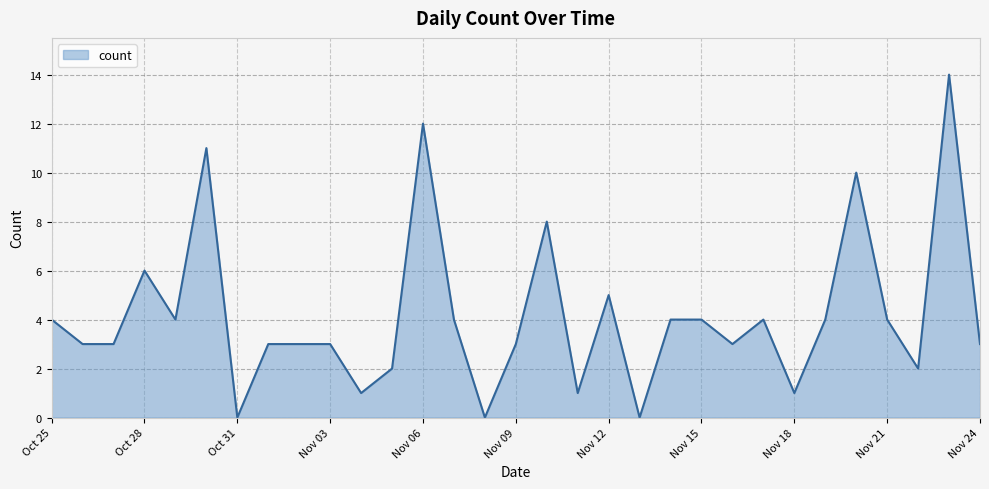

What is the difference between the maximum and minimum values?

14